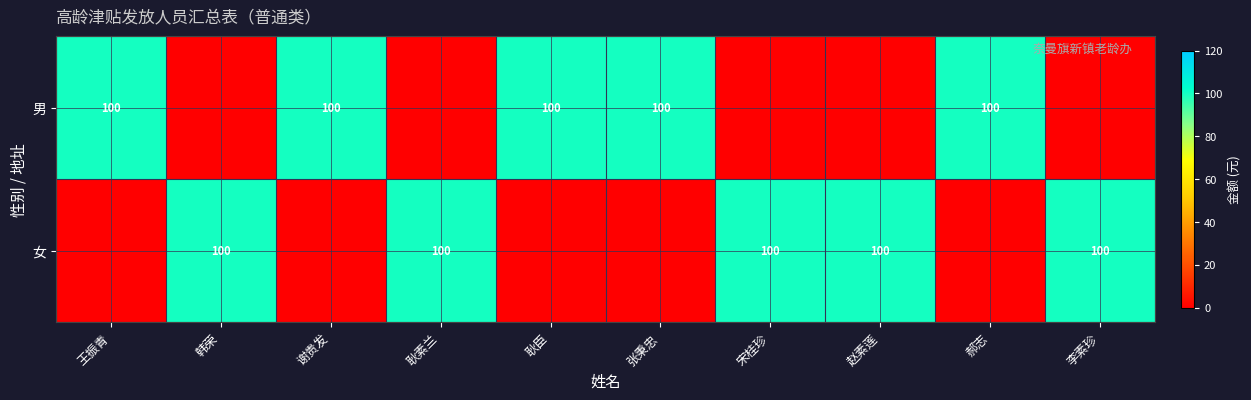

True or false: 男 has a value of 172 at 谢贵发.

False